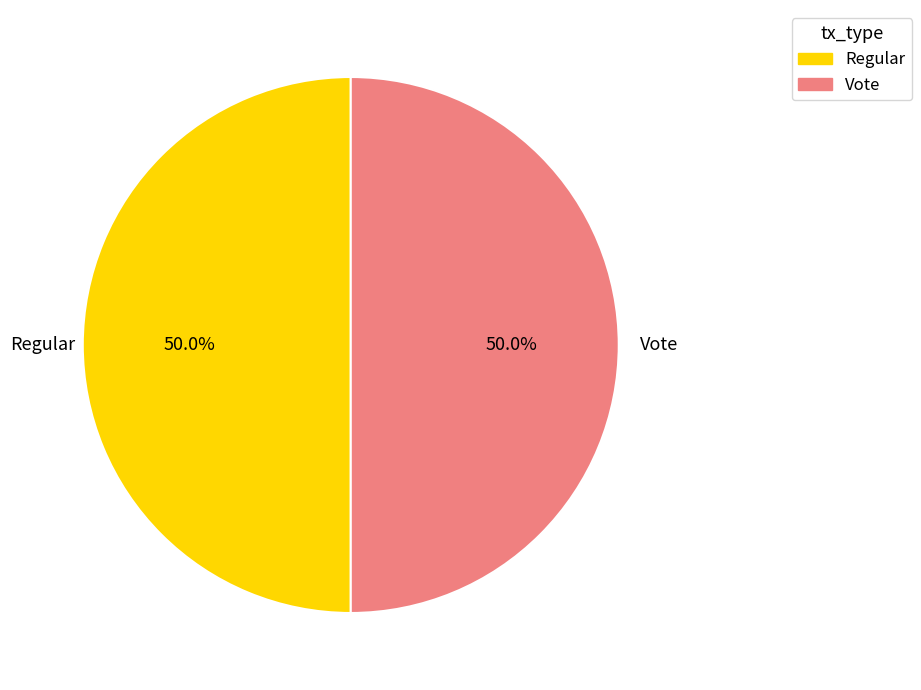

To the nearest percent, what is the average slice percentage?

50%